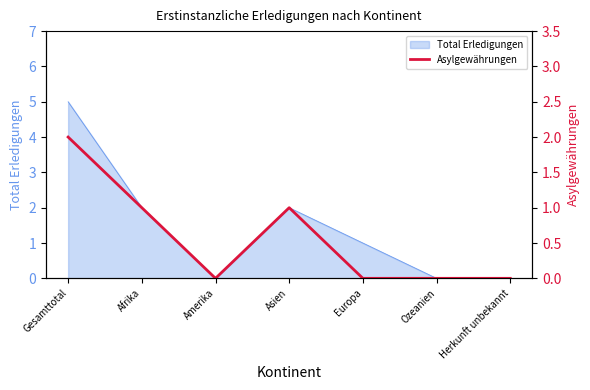

True or false: Total Erledigungen has a value of -2 at Herkunft unbekannt.

False